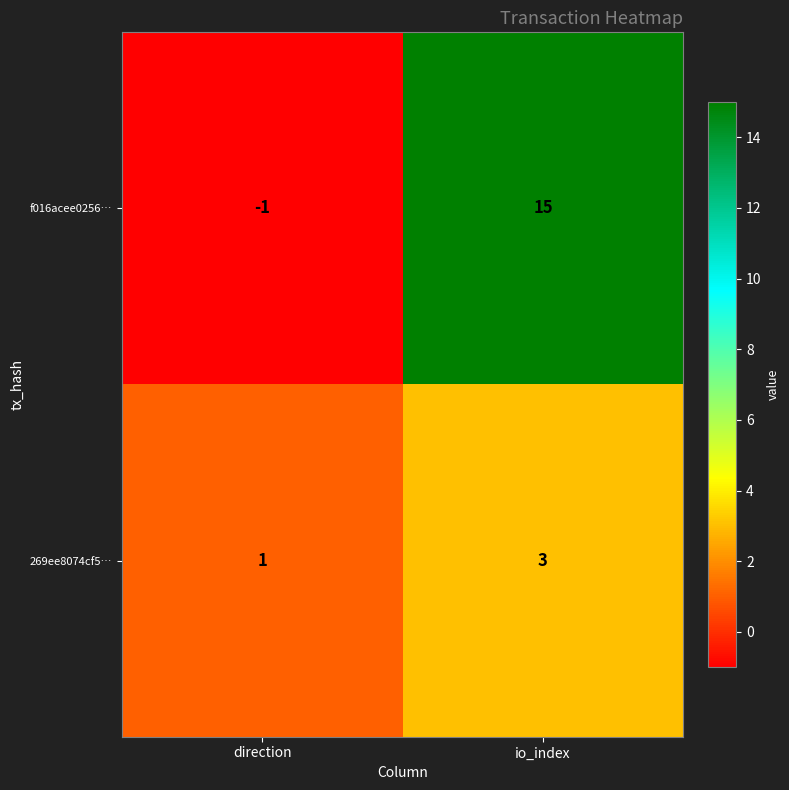

True or false: f016acee0256… has a value of -1 at direction.

True